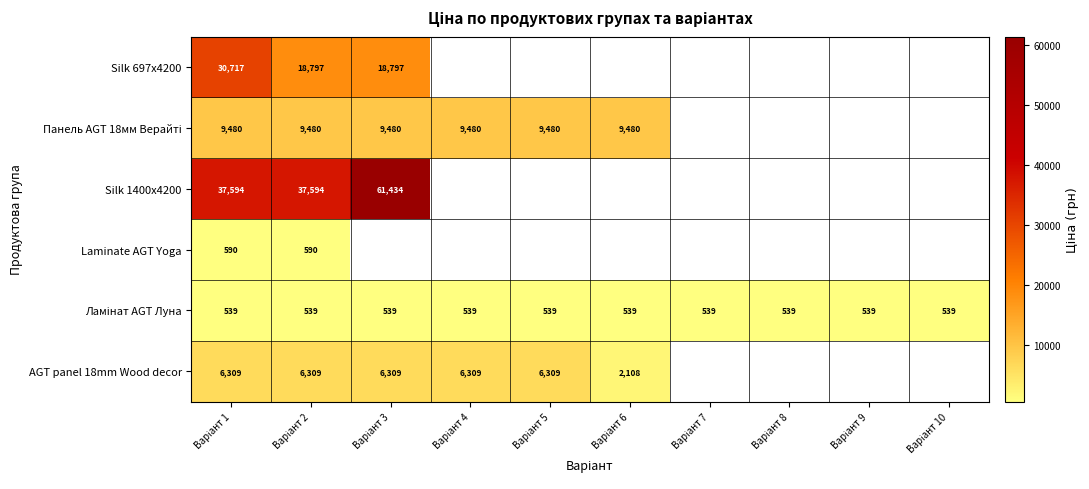

Which category has the highest value across all series?

Варіант 3